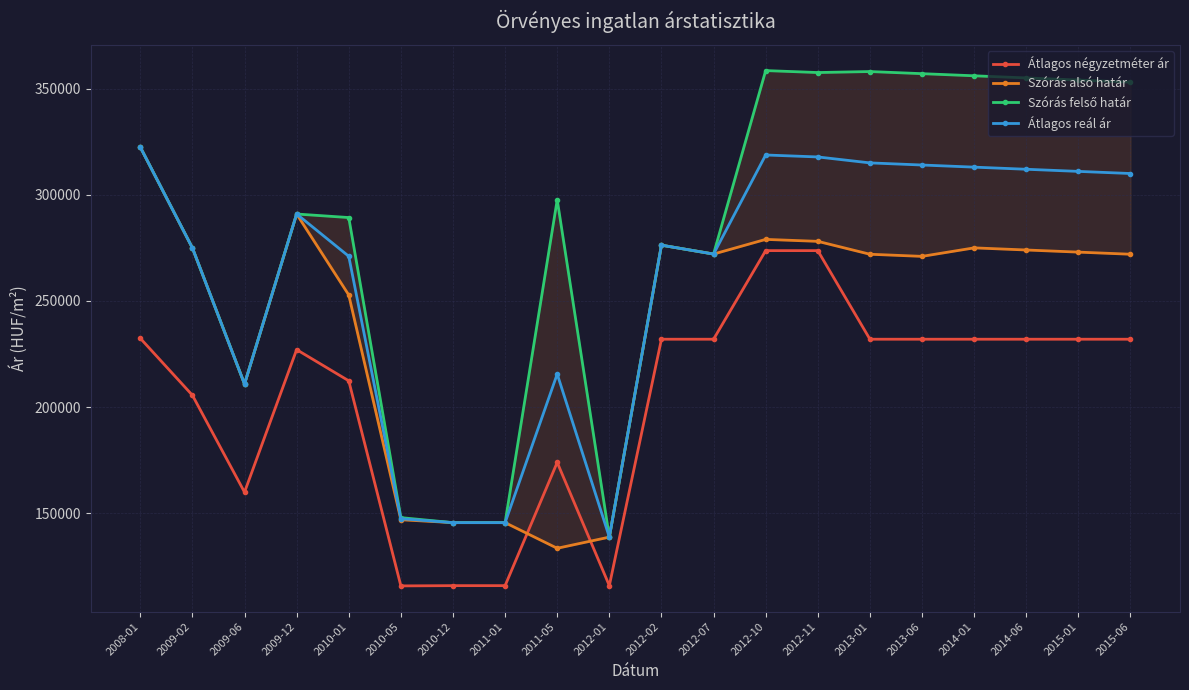

List the series in order of their peak value, highest first.

Szórás felső határ, Szórás alsó határ, Átlagos reál ár, Átlagos négyzetméter ár